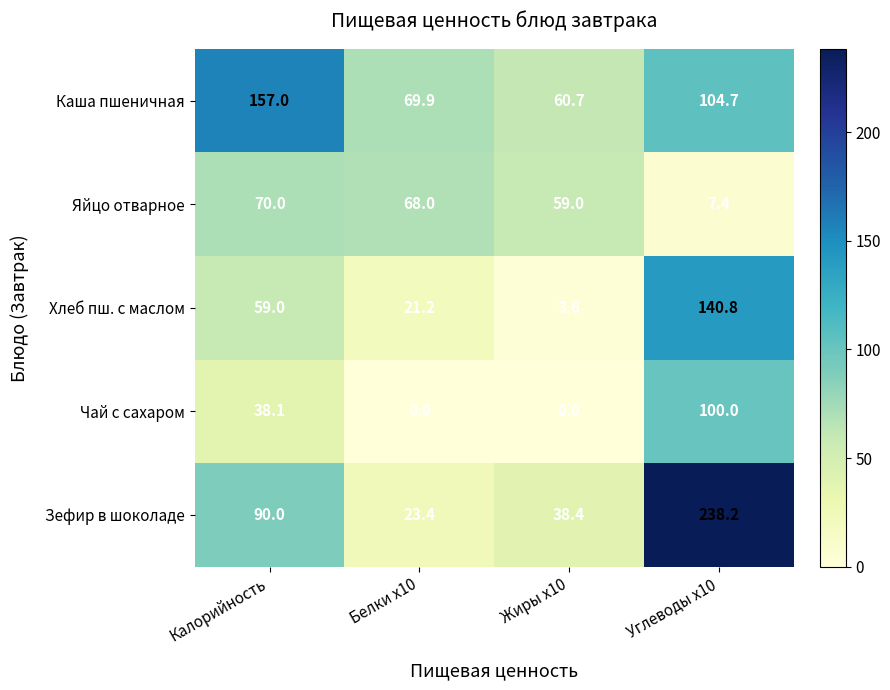

List the series in order of their peak value, lowest first.

Яйцо отварное, Чай с сахаром, Хлеб пш. с маслом, Каша пшеничная, Зефир в шоколаде